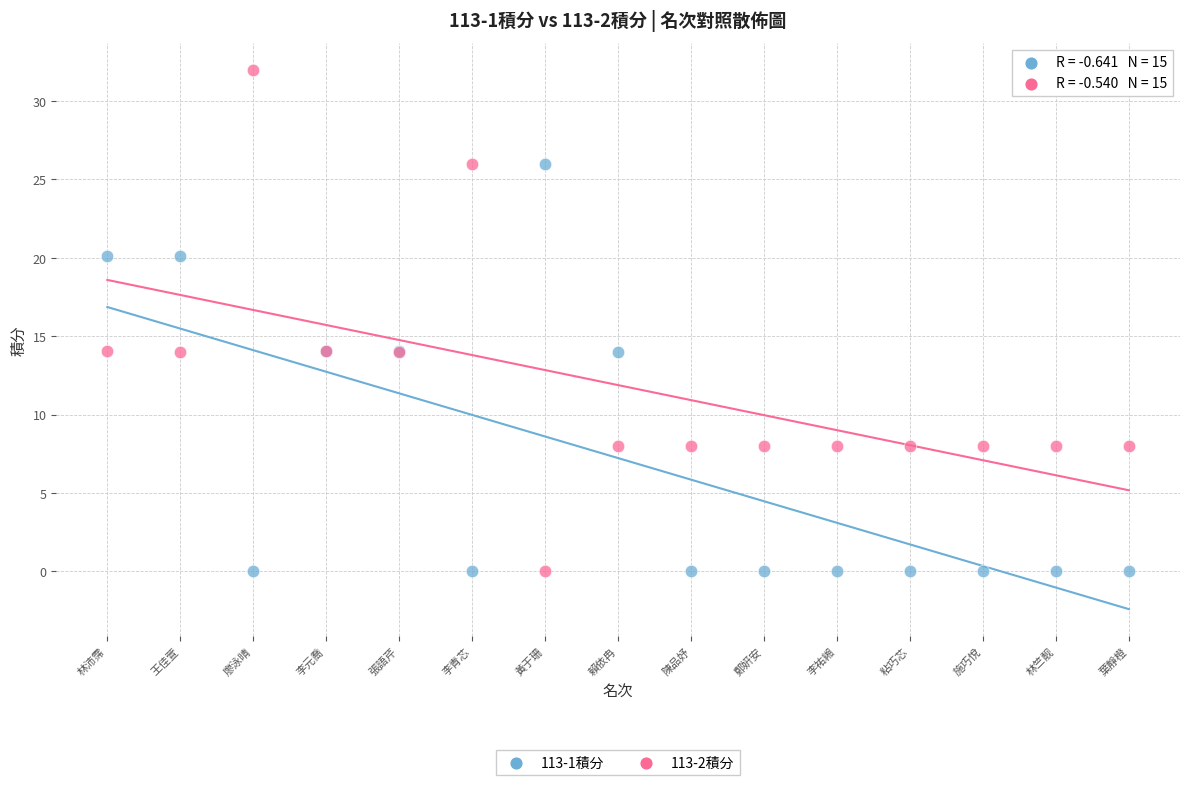

Which series contains the highest Y value?

113-2積分